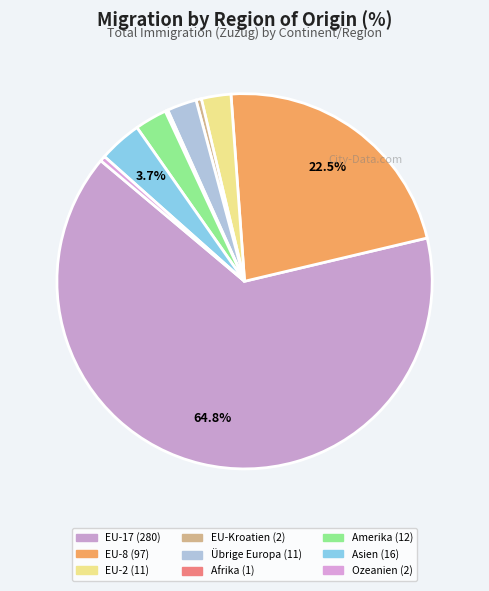

What is the change in value from EU-8 to Ozeanien?

-95